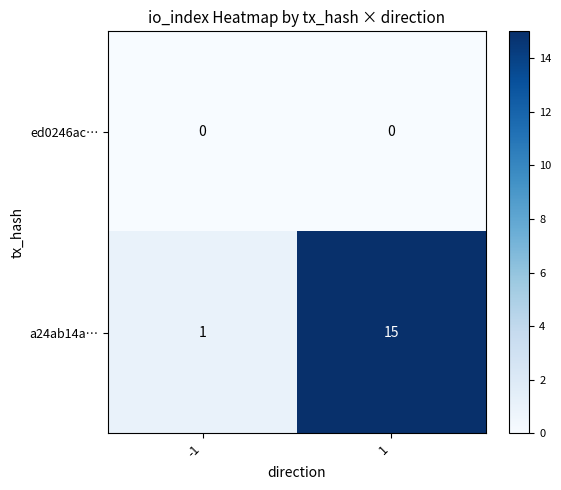

Which series changed the most between -1 and 1?

a24ab14a…